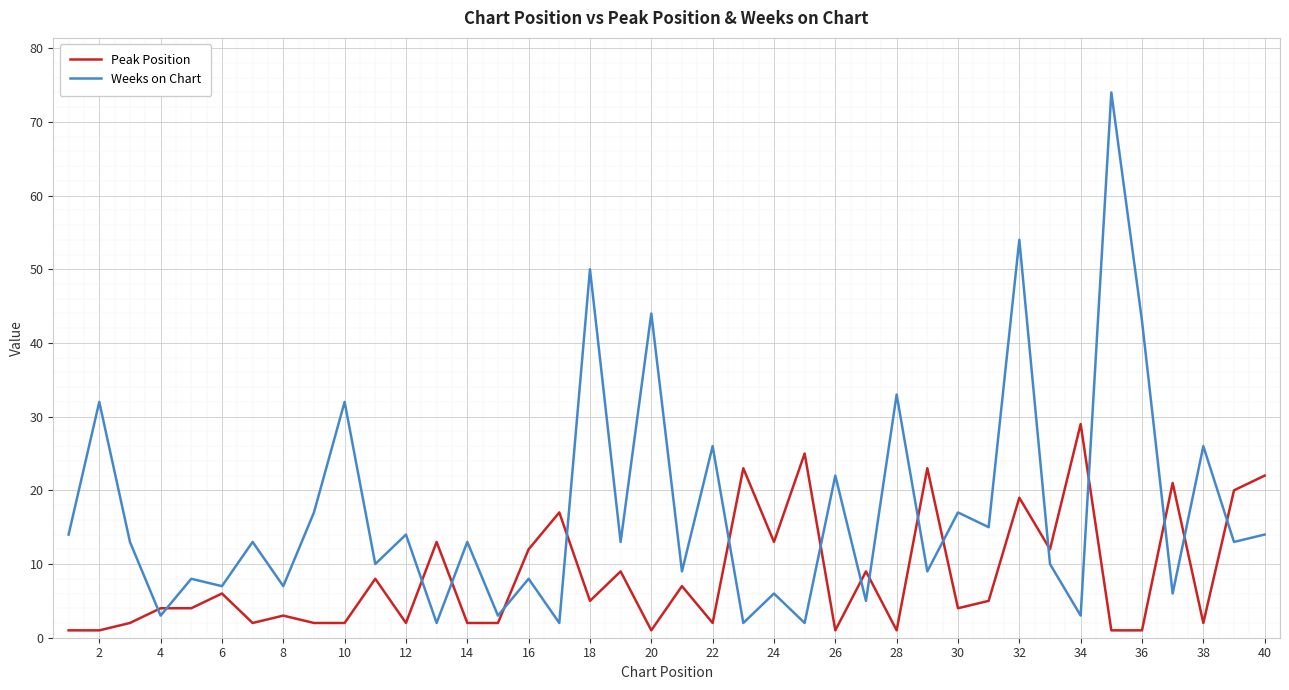

What is the maximum value for Peak Position?

29